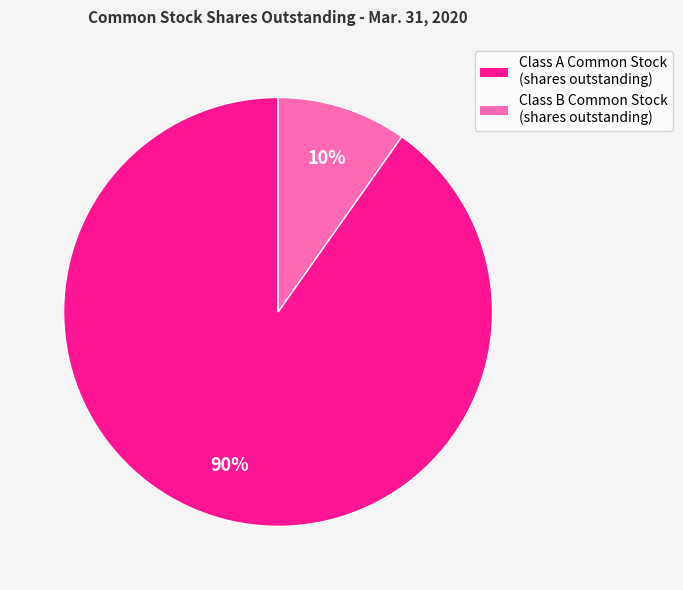

Combined, do Class A Common Stock (shares outstanding) and Class B Common Stock (shares outstanding) account for over 50%?

Yes